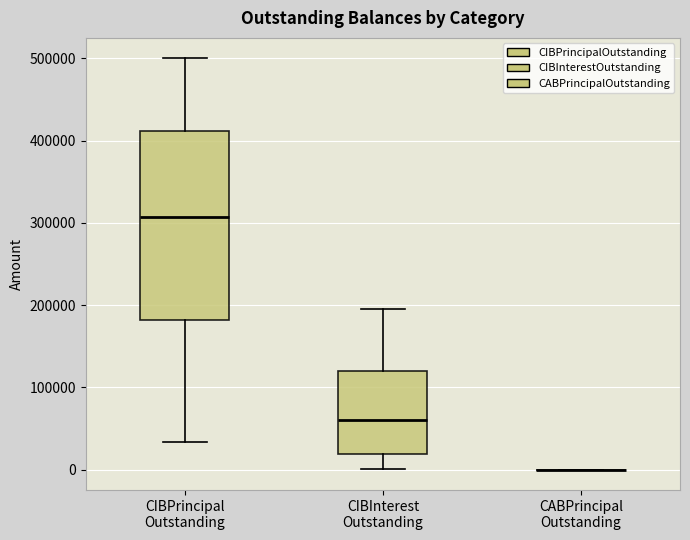

Reading left to right, read every box against the y-axis: the position of its median line, the range the box covers, and the ends of its whiskers. The values are not printed on the chart, so give them approximately, as read against the axis.

CIBPrincipal Outstanding: median 310000, box 180000 to 410000, whiskers 30000 to 500000
CIBInterest Outstanding: median 60000, box 20000 to 120000, whiskers 0 to 200000
CABPrincipal Outstanding: box collapsed to a line at 0, whiskers 0 to 0